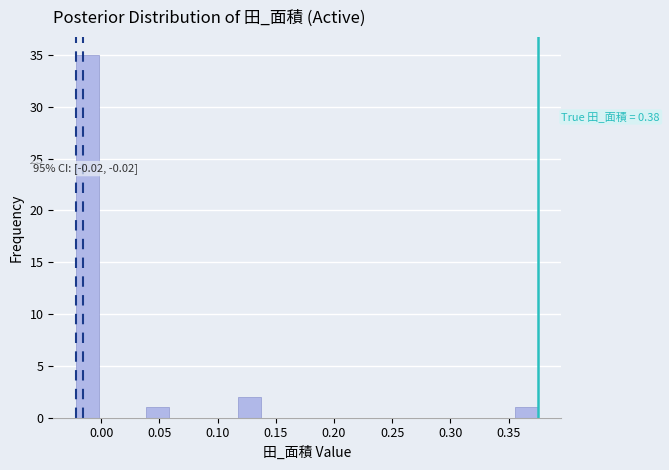

Read against the x-axis, roughly where is the centre of the tallest bar?

-0.010